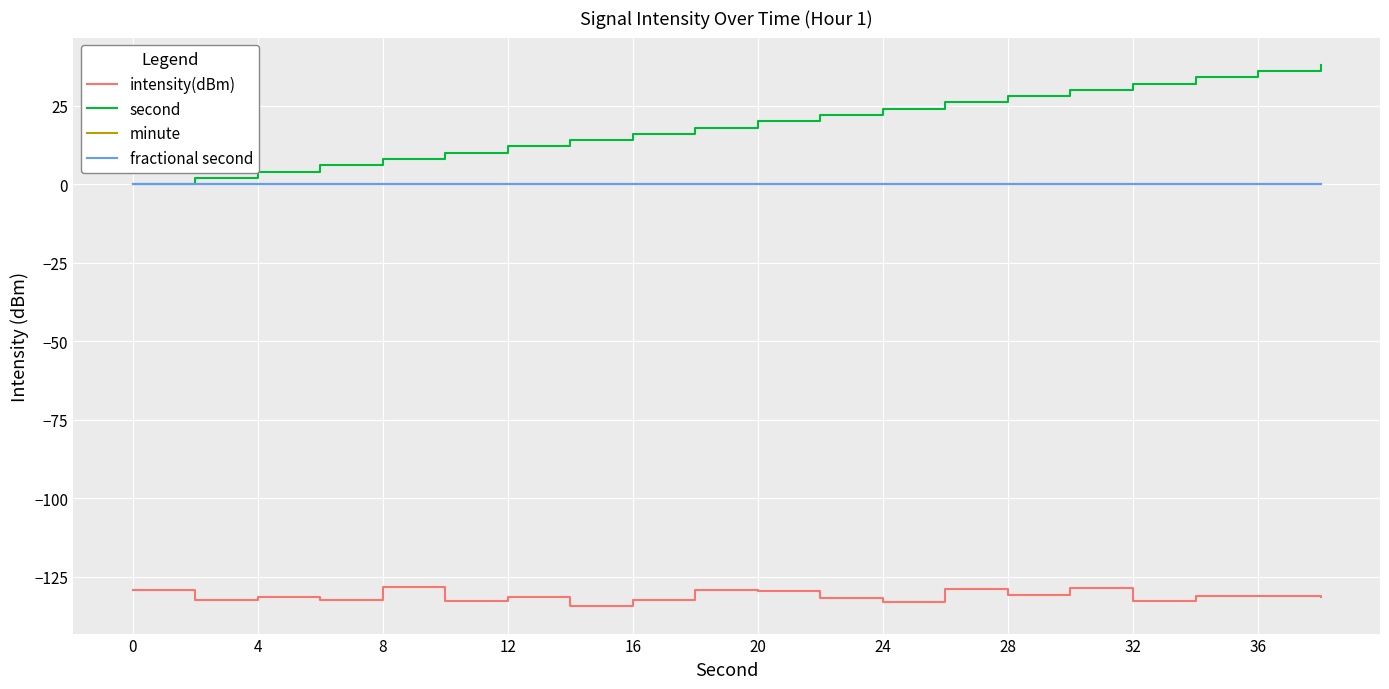

Does the chart have visible grid lines?

Yes